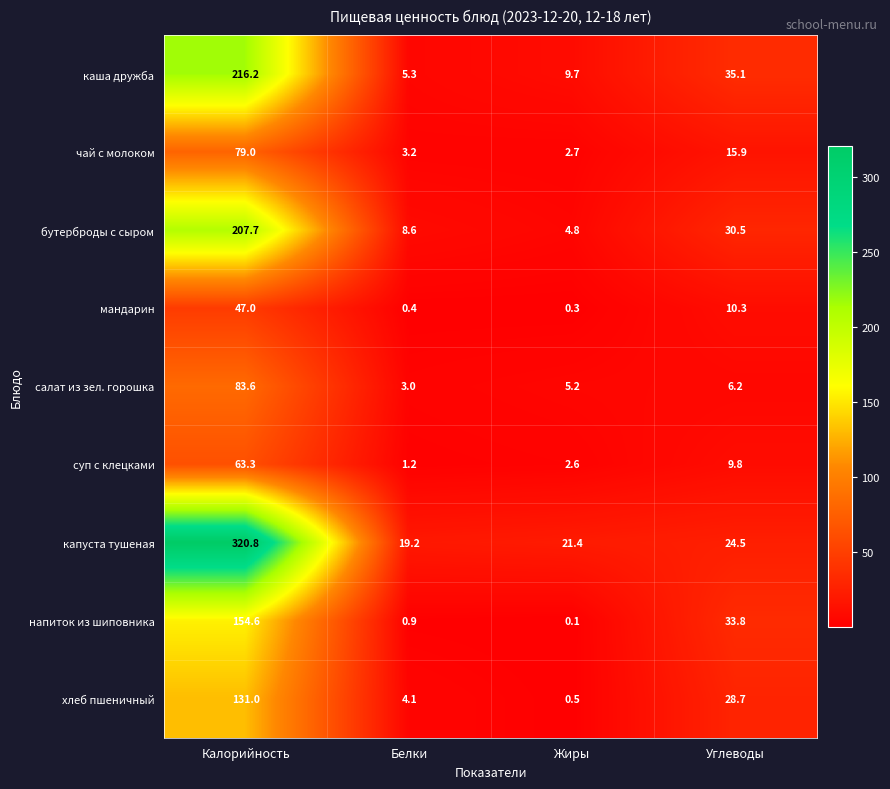

True or false: бутерброды с сыром has a value of 138.7 at Калорийность.

False